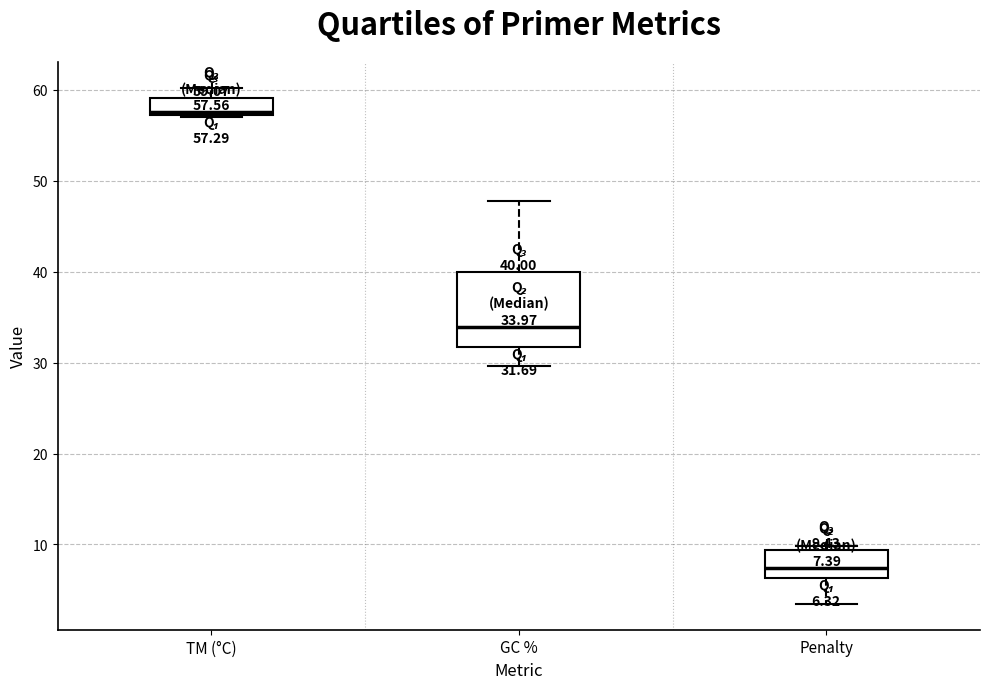

Which box's median line is the lowest?

Penalty